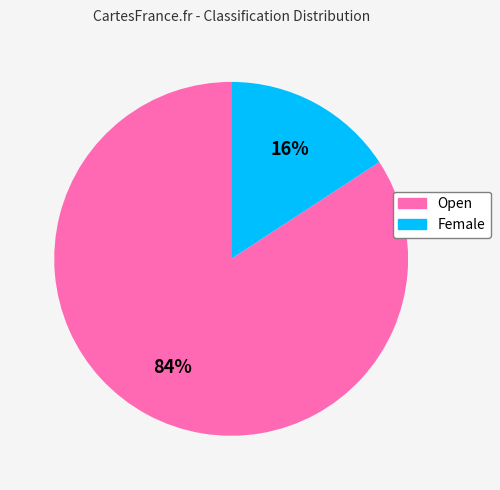

Is the sum of Female and Open greater than half?

Yes